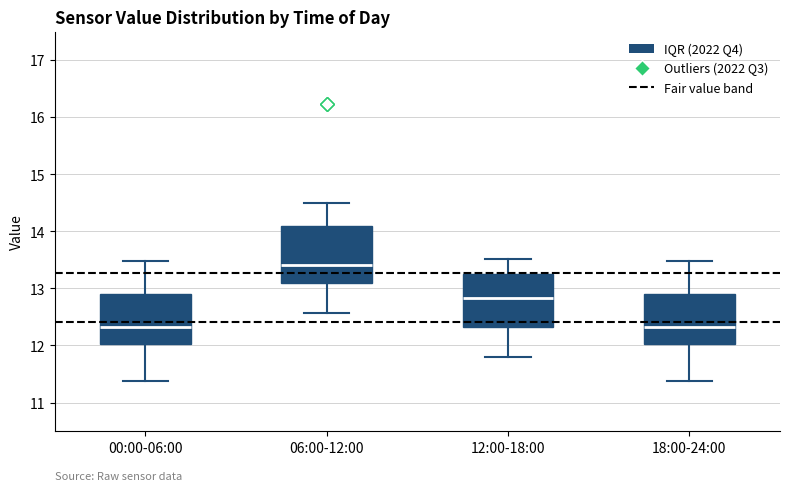

Reading left to right, read every box against the y-axis: the position of its median line, the range the box covers, and the ends of its whiskers. The values are not printed on the chart, so give them approximately, as read against the axis.

00:00-06:00: median 12.3, box 12.0 to 12.9, whiskers 11.4 to 13.5
06:00-12:00: median 13.4, box 13.1 to 14.1, whiskers 12.6 to 14.5
12:00-18:00: median 12.8, box 12.3 to 13.3, whiskers 11.8 to 13.5
18:00-24:00: median 12.3, box 12.0 to 12.9, whiskers 11.4 to 13.5